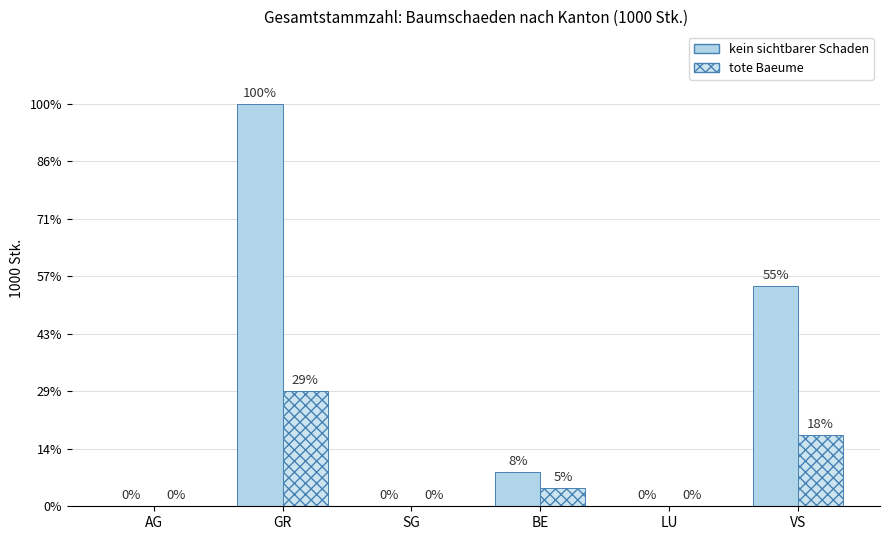

True or false: tote Baeume has a value of 1425 at LU.

False